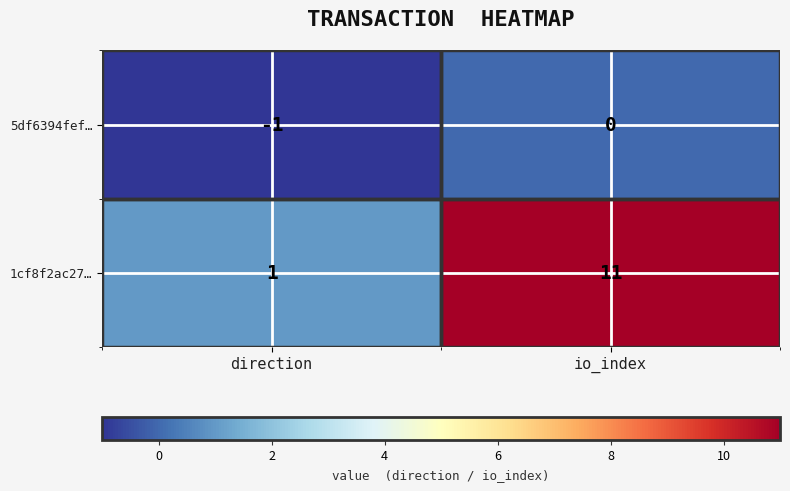

Which series has the widest spread of values?

1cf8f2ac27…